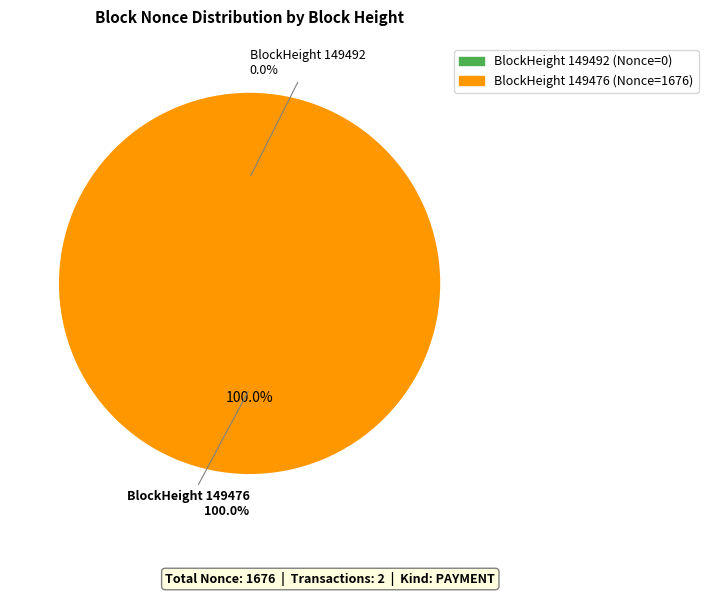

Which category has the smallest portion of the pie?

149492